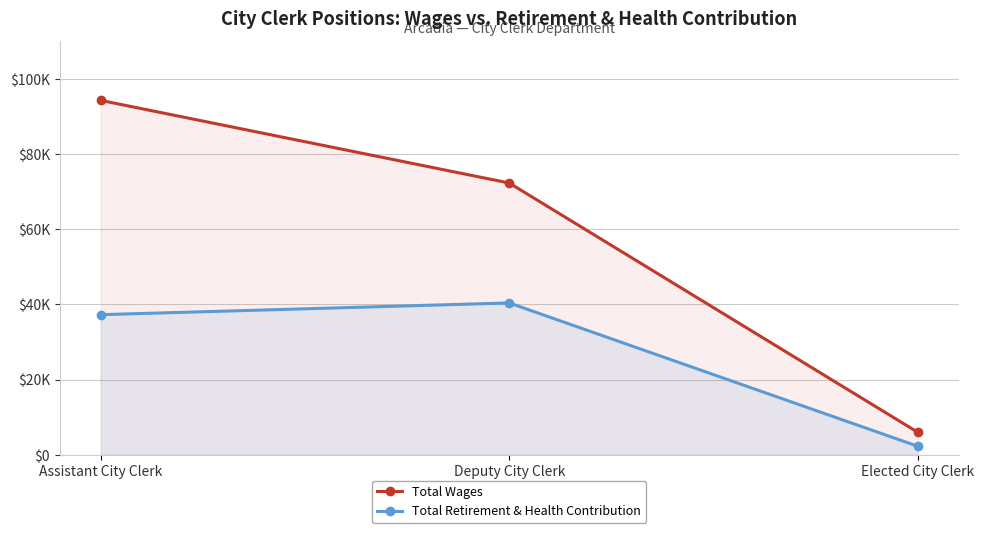

Count the number of categories in the chart.

3